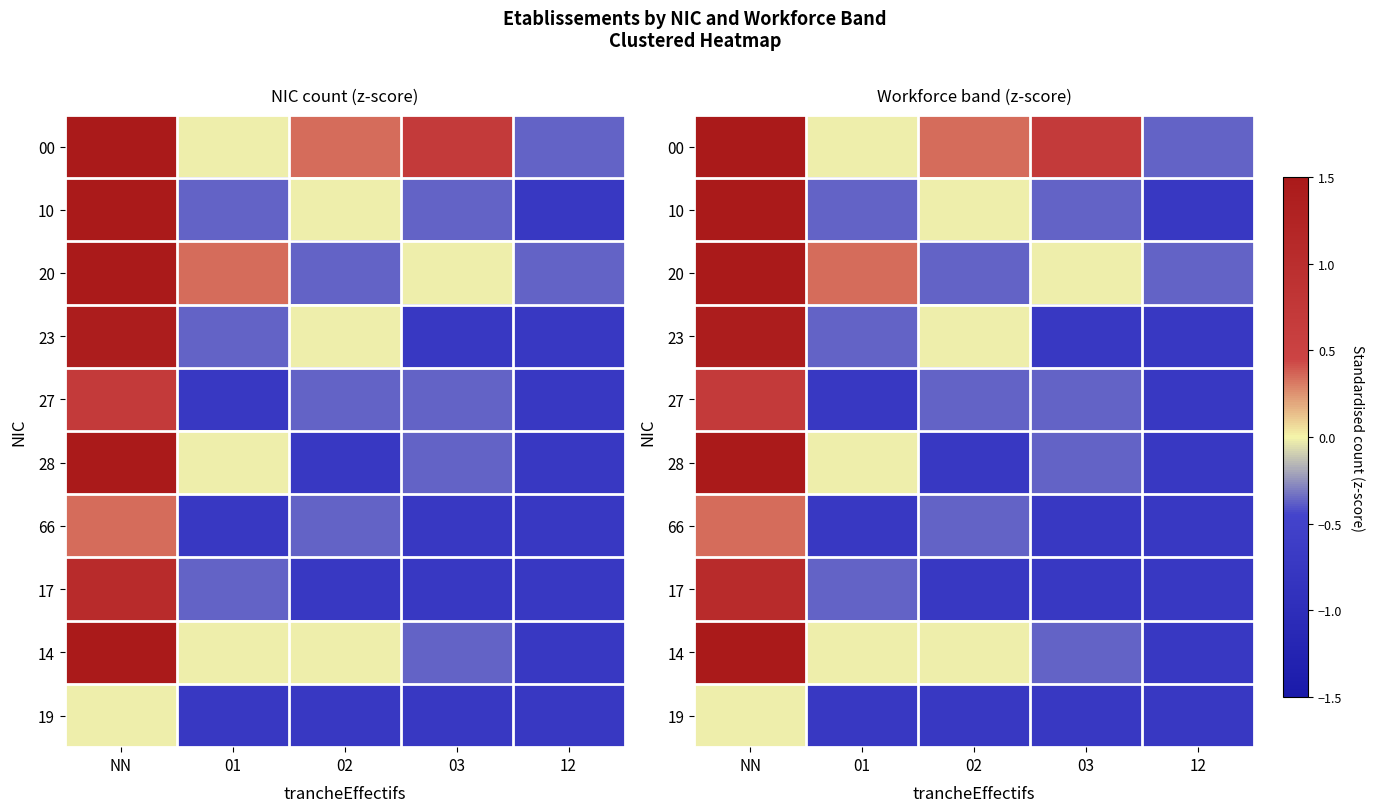

List the labels in order of 19 value, smallest first.

01, 02, 03, 12, NN